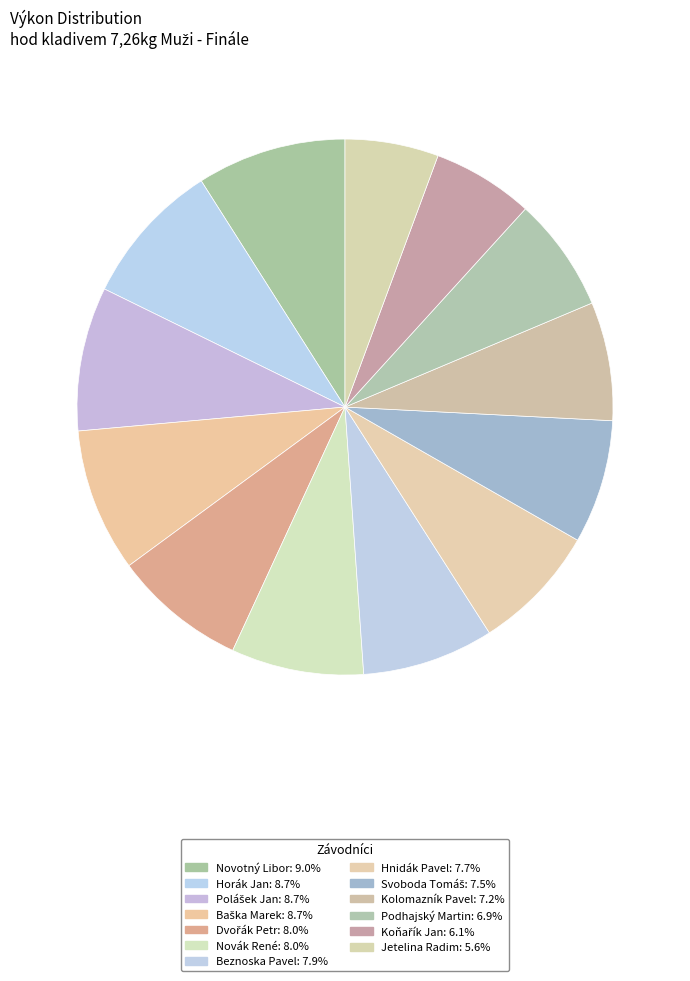

How many slices are in this pie chart?

13